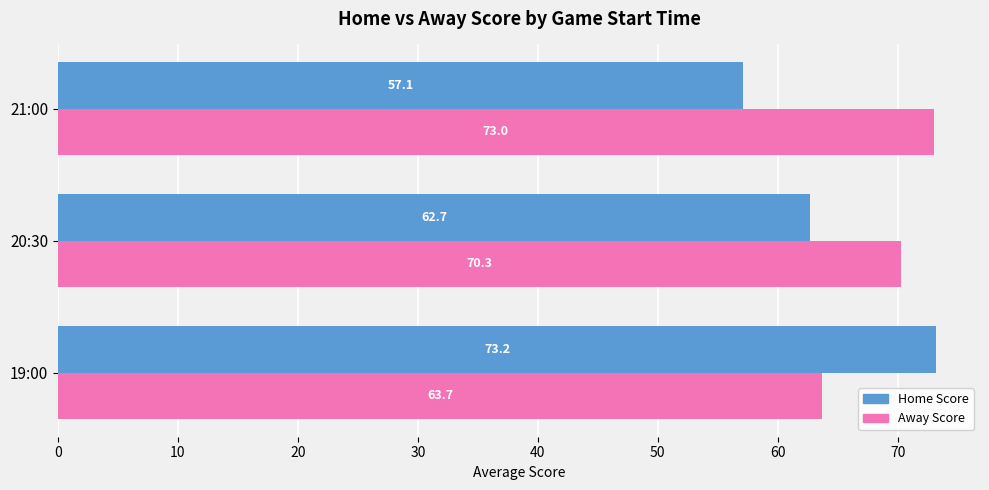

Rank the series by their average value, from highest to lowest.

Away Score, Home Score